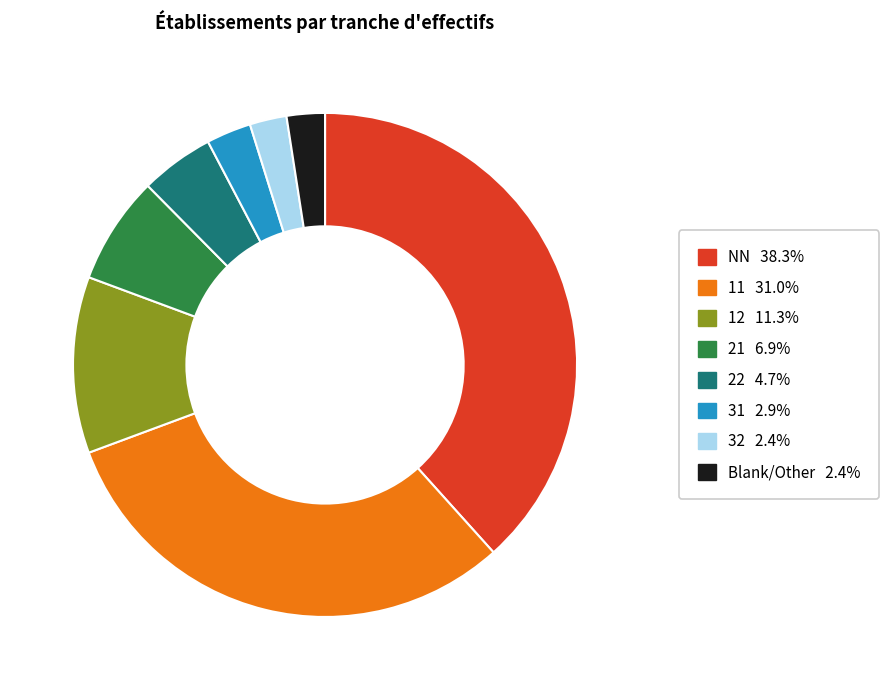

Is there a majority slice in this chart?

No